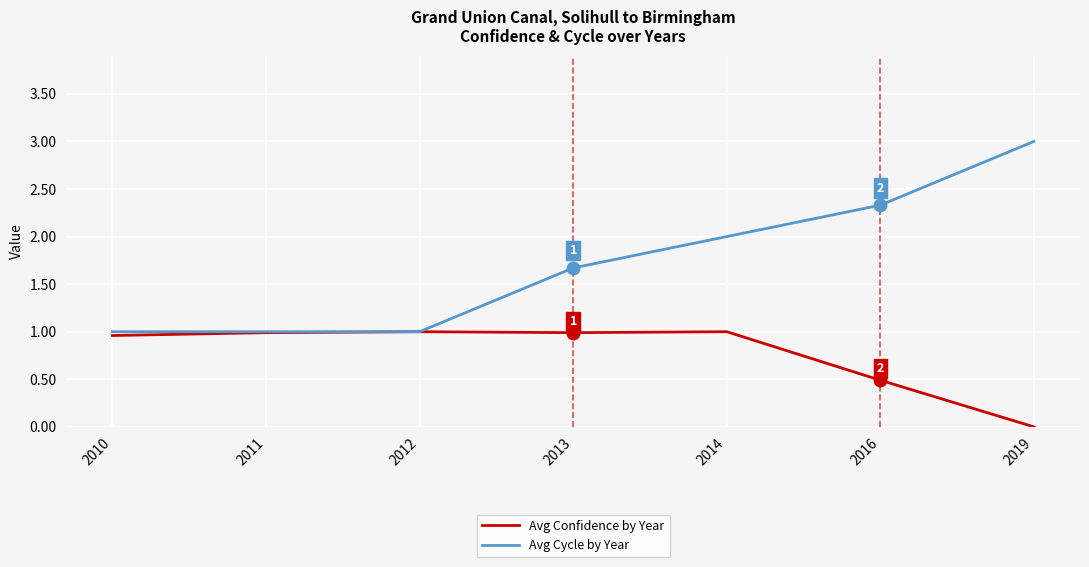

The value of Avg Cycle by Year at 2014 is 2.0. True or false?

True